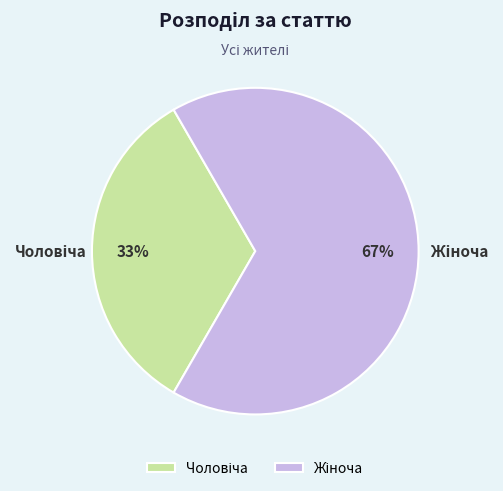

How many slices are in this pie chart?

2